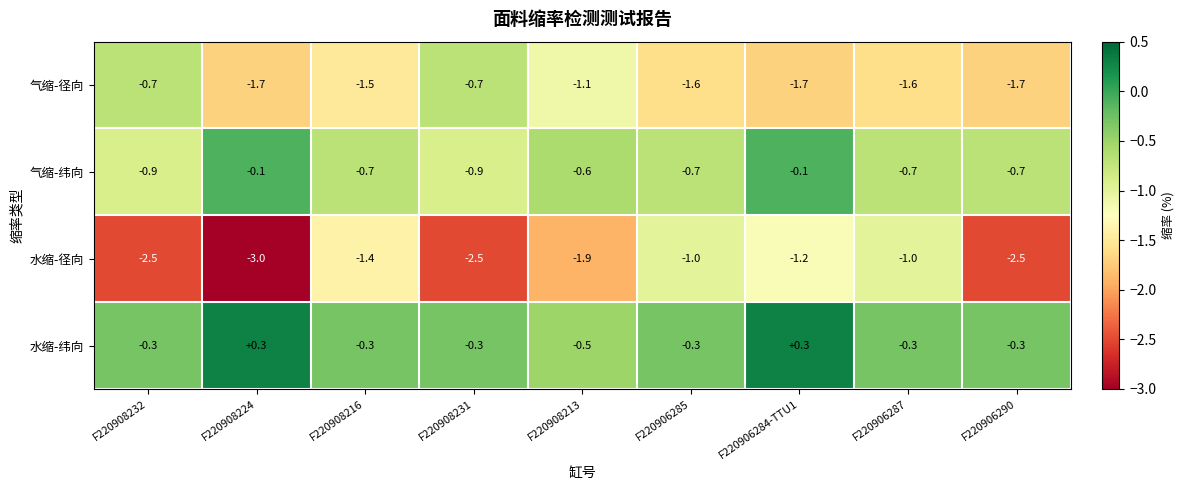

What is the sum of all 气缩-纬向 values?

-5.4